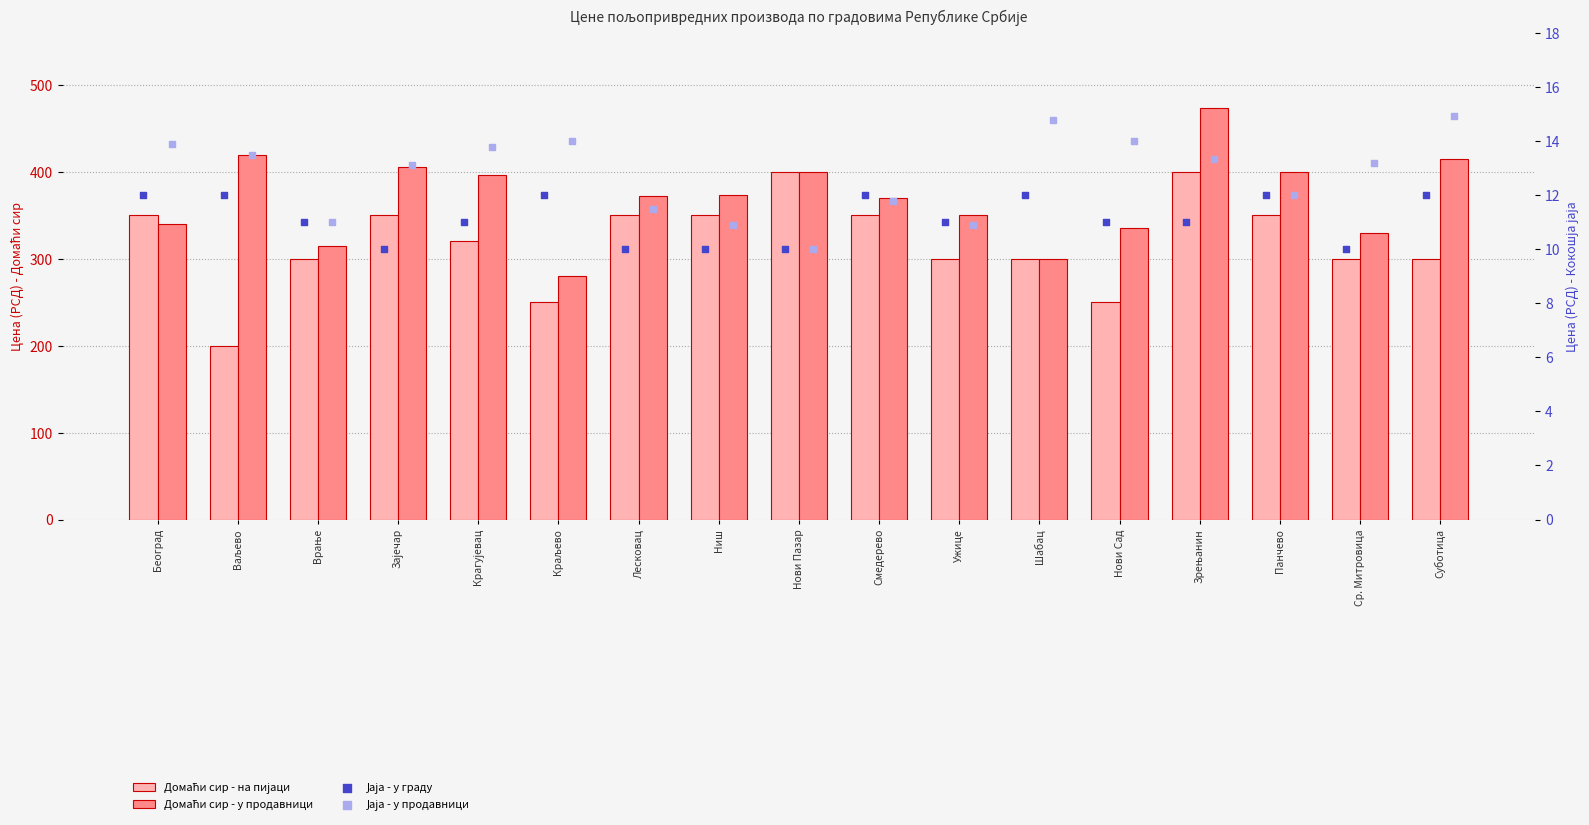

At which category is the sum across all series the highest?

Зрењанин